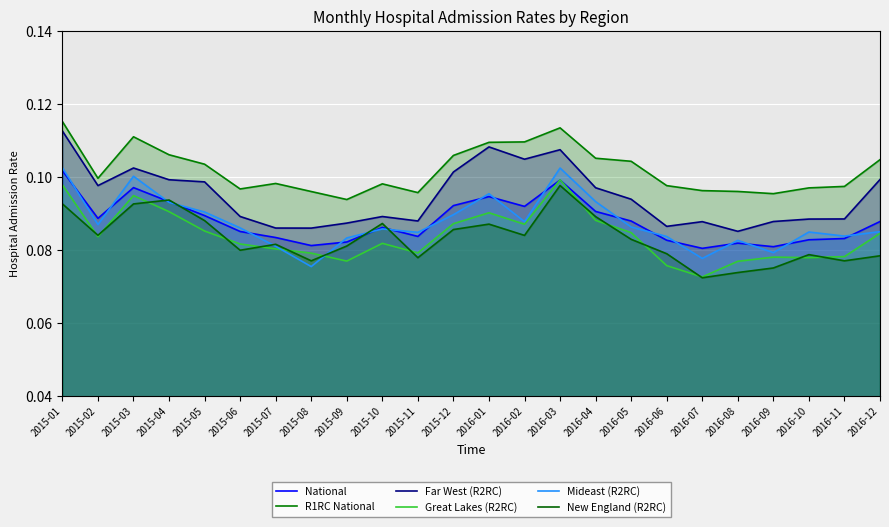

Which series has the widest spread of values?

Far West (R2RC)